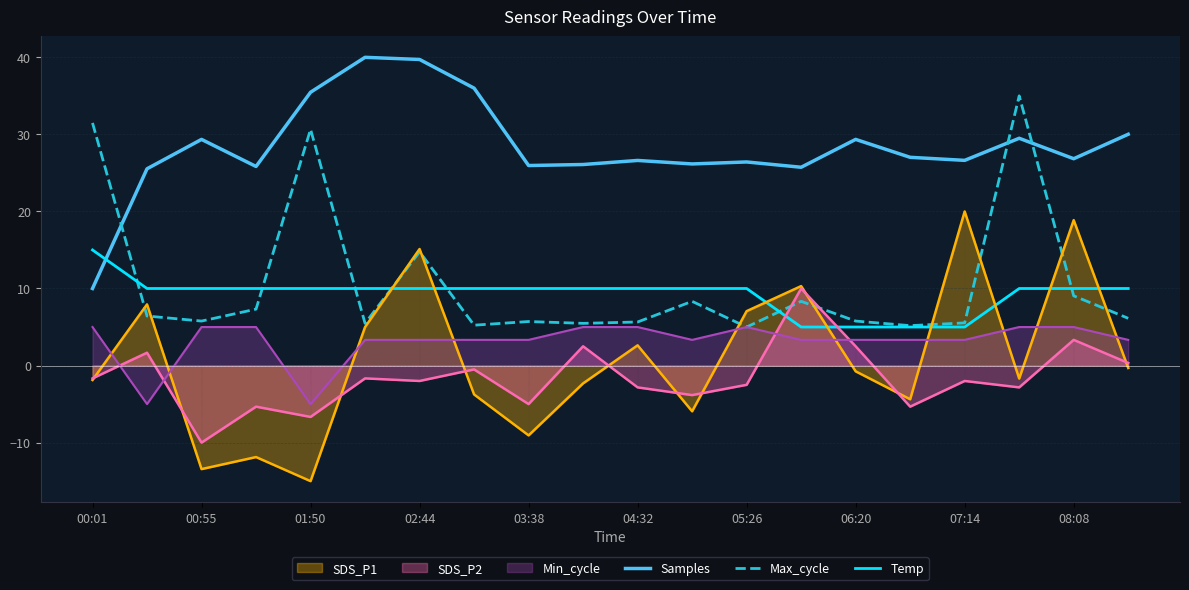

At which label does Samples reach its minimum?

00:01